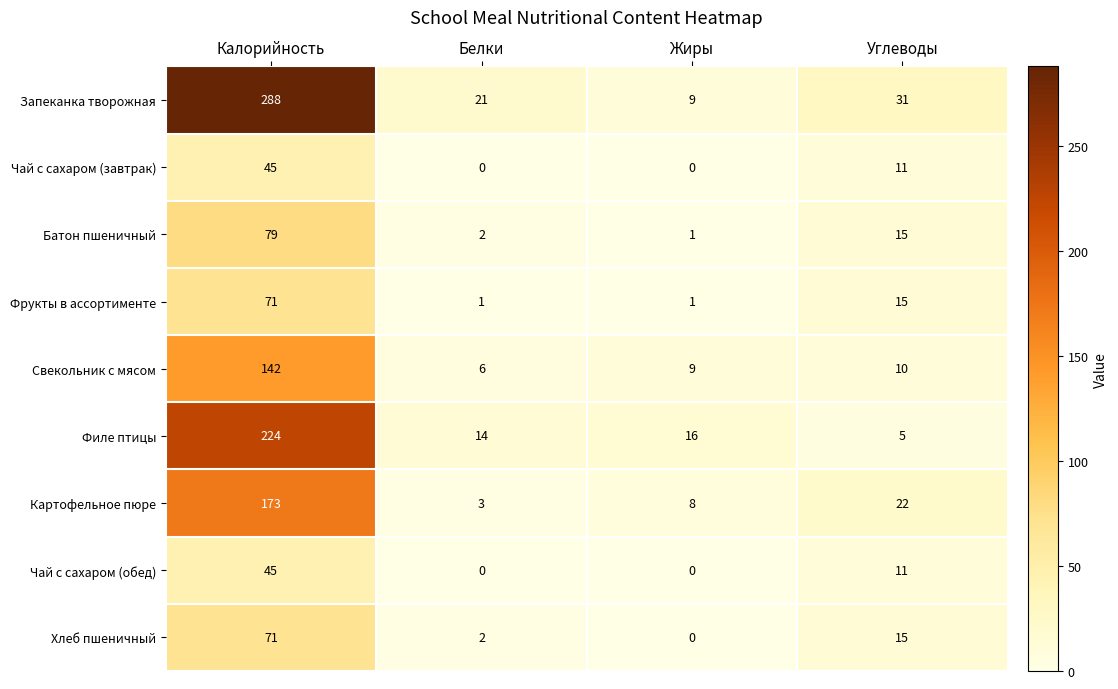

List the labels in order of Батон пшеничный value, largest first.

Калорийность, Углеводы, Белки, Жиры